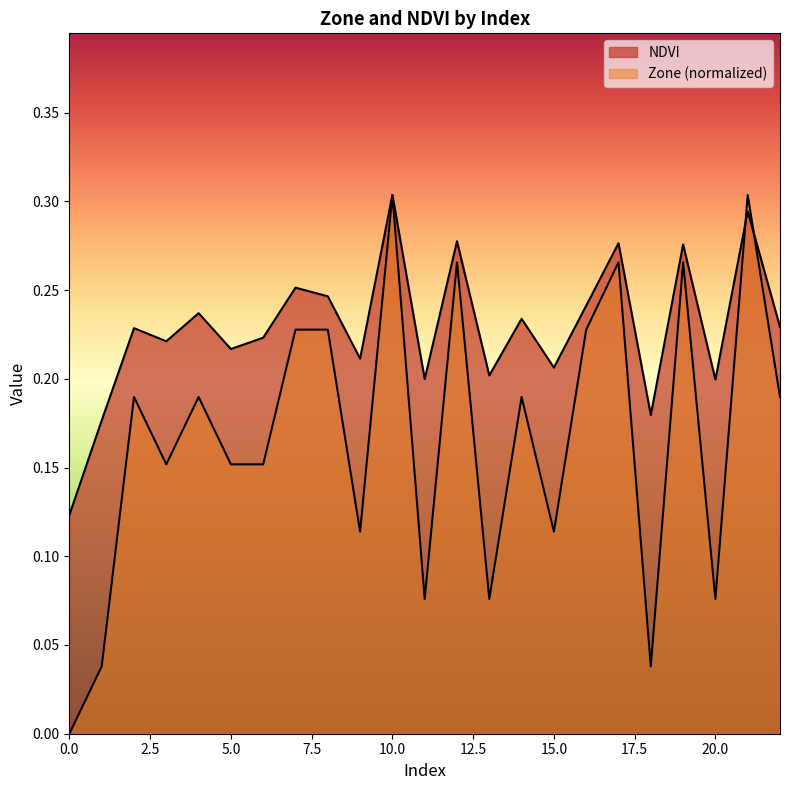

What is the value of the Zone point at the 5th from the left?

0.2